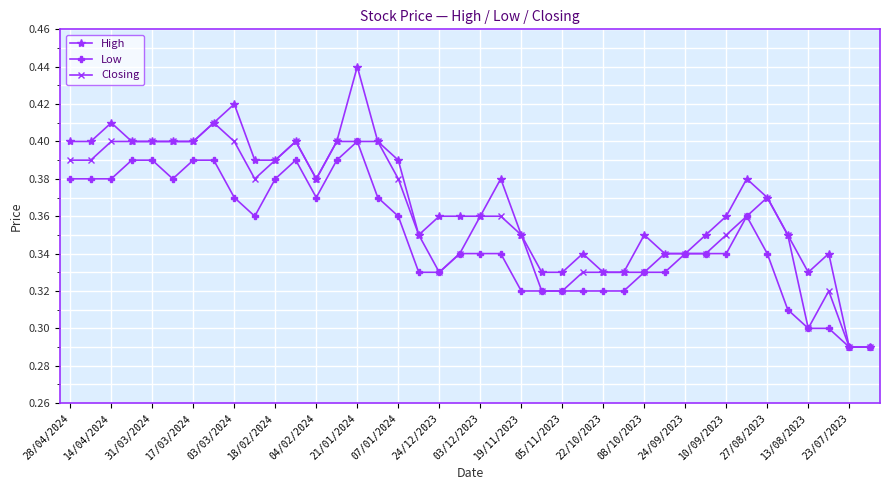

How many Closing values are between 0 and 1?

40